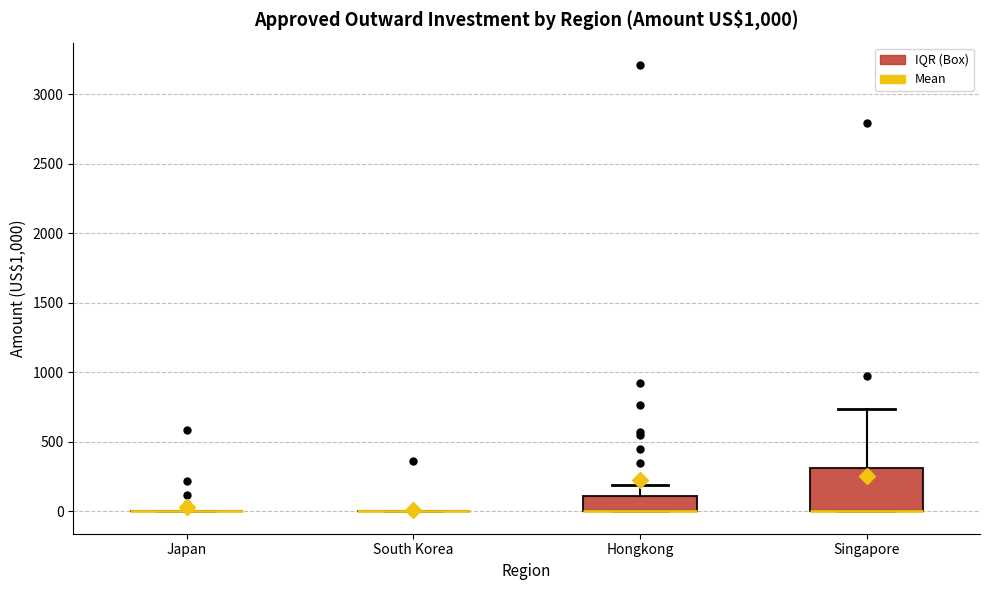

Comparing the boxes themselves (not the whiskers), which one is the tallest?

Singapore